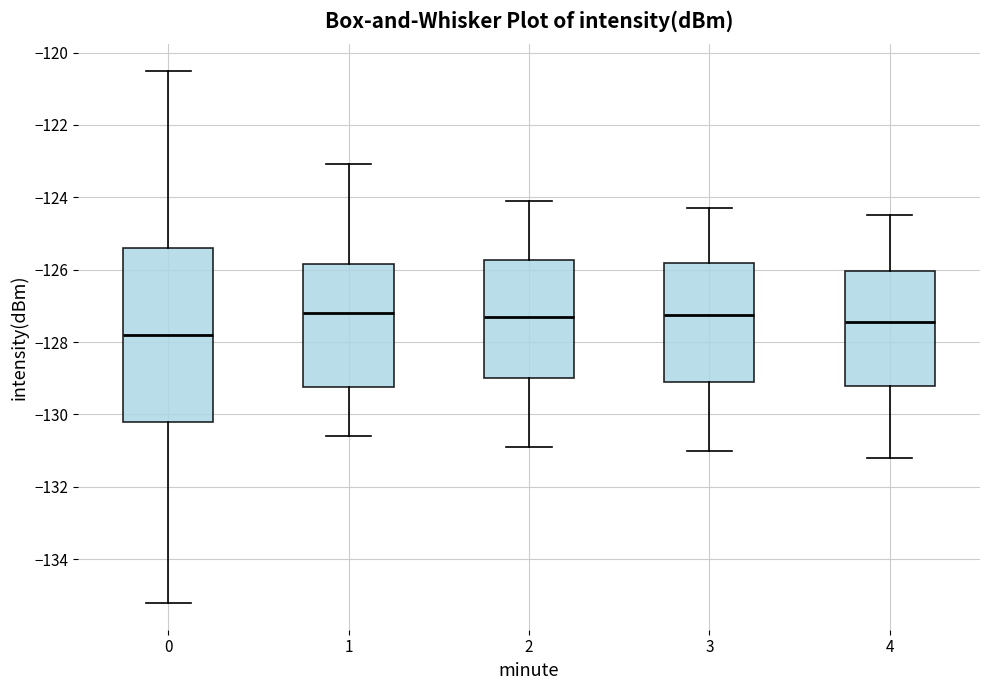

Reading left to right, read every box against the y-axis: the position of its median line, the range the box covers, and the ends of its whiskers. The values are not printed on the chart, so give them approximately, as read against the axis.

0: median -127.8, box -130.2 to -125.4, whiskers -135.2 to -120.6
1: median -127.2, box -129.2 to -125.8, whiskers -130.6 to -123.0
2: median -127.2, box -129.0 to -125.8, whiskers -130.8 to -124.0
3: median -127.2, box -129.0 to -125.8, whiskers -131.0 to -124.2
4: median -127.4, box -129.2 to -126.0, whiskers -131.2 to -124.4